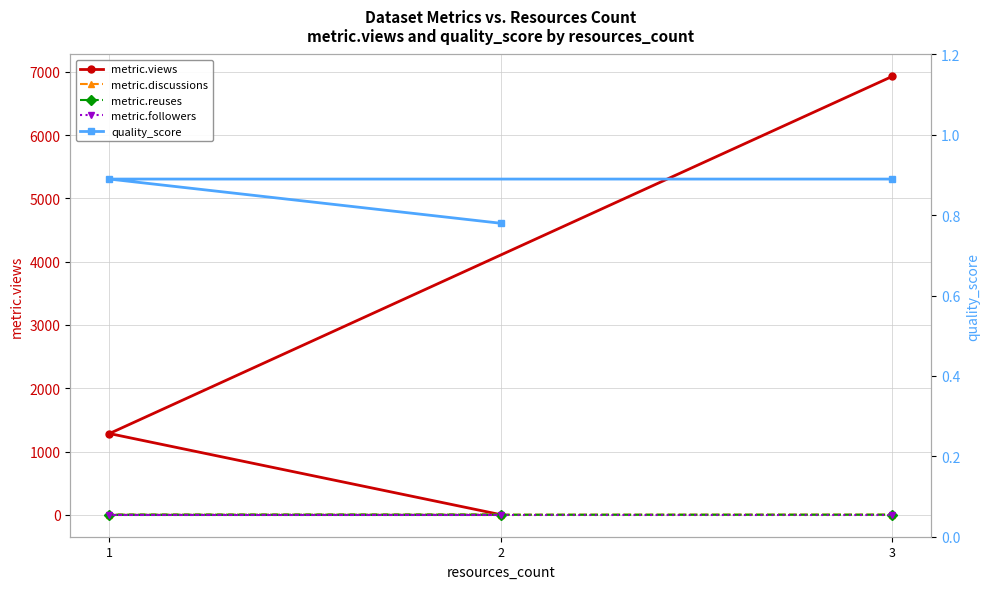

What is the total value across all series at 3?

6932.9